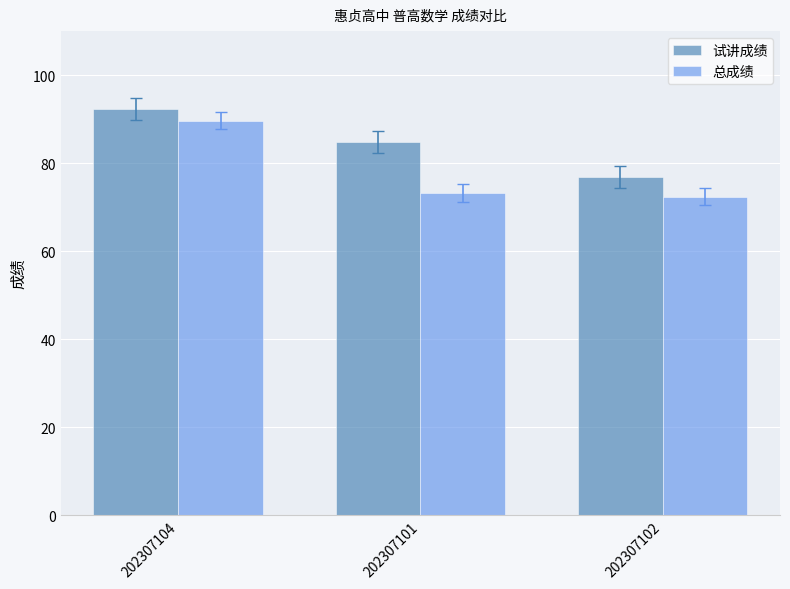

How many data points in 试讲成绩 are above 84?

2